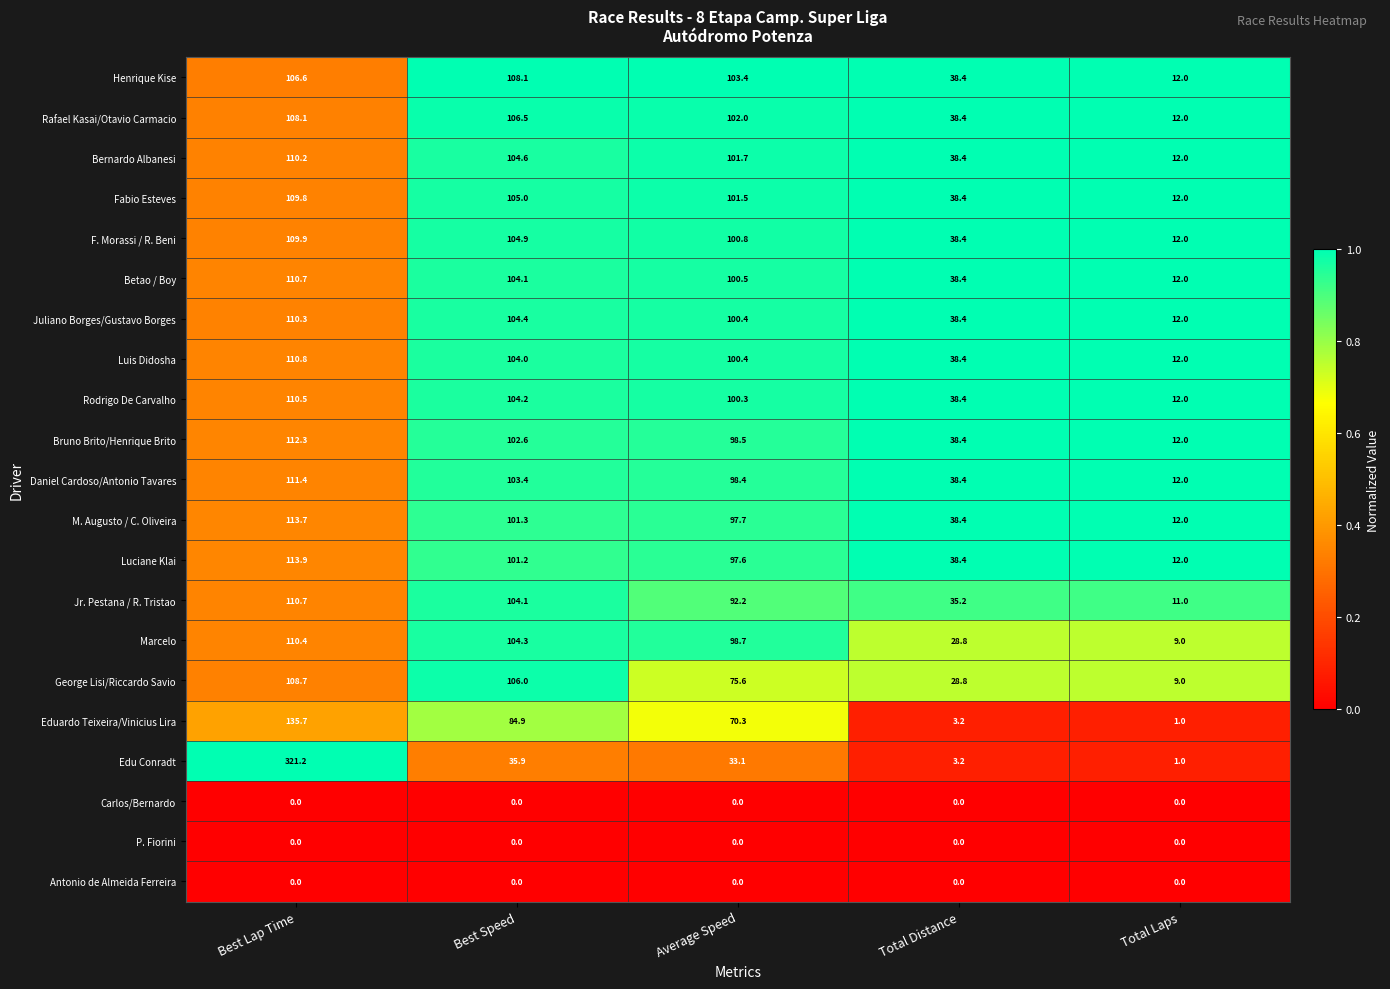

What is the total value across all series at Average Speed?

1673.1